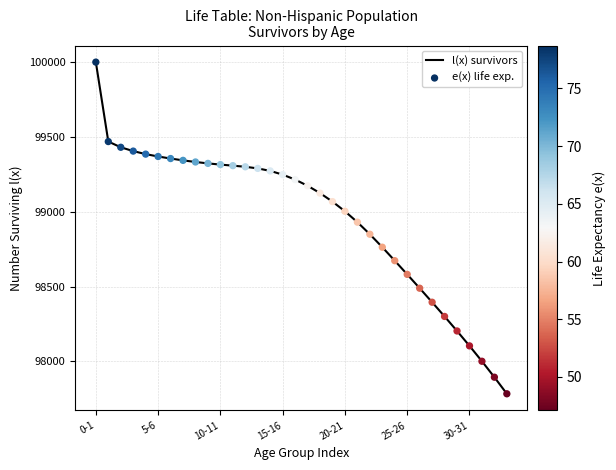

What is the greatest value displayed?

100000.0